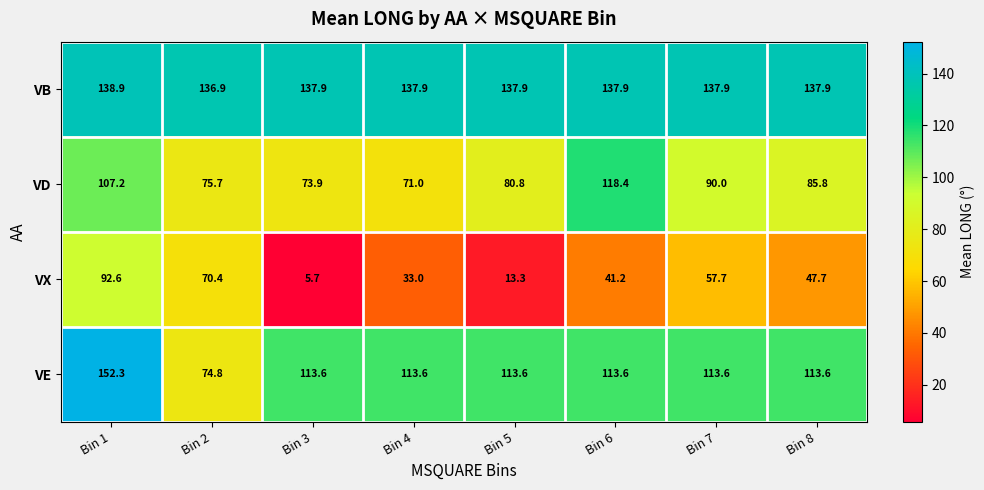

Rank the series by their average value, from highest to lowest.

VB, VE, VD, VX